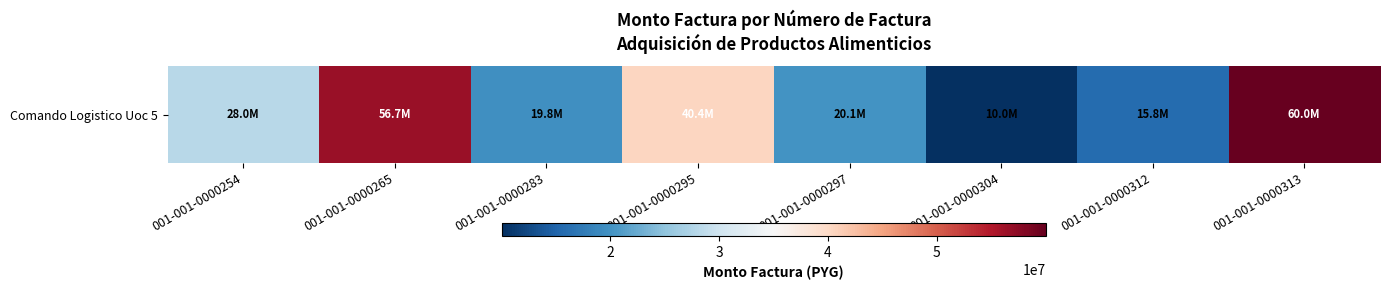

At which category does the chart reach its peak across all series?

001-001-0000313